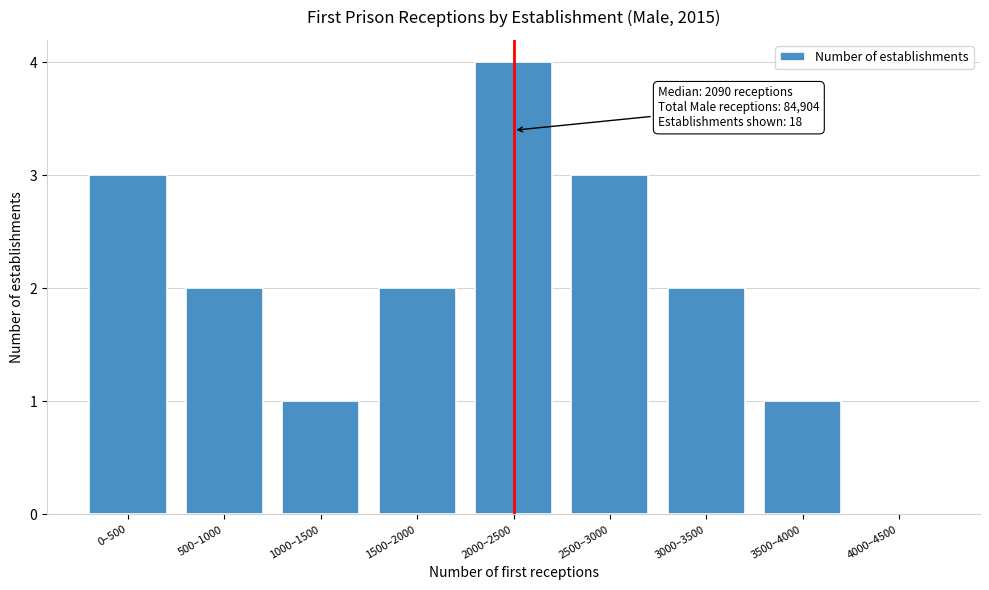

Reading left to right, what are all the values shown in this chart?

0–500=3	500–1000=2	1000–1500=1	1500–2000=2	2000–2500=4	2500–3000=3	3000–3500=2	3500–4000=1	4000–4500=0